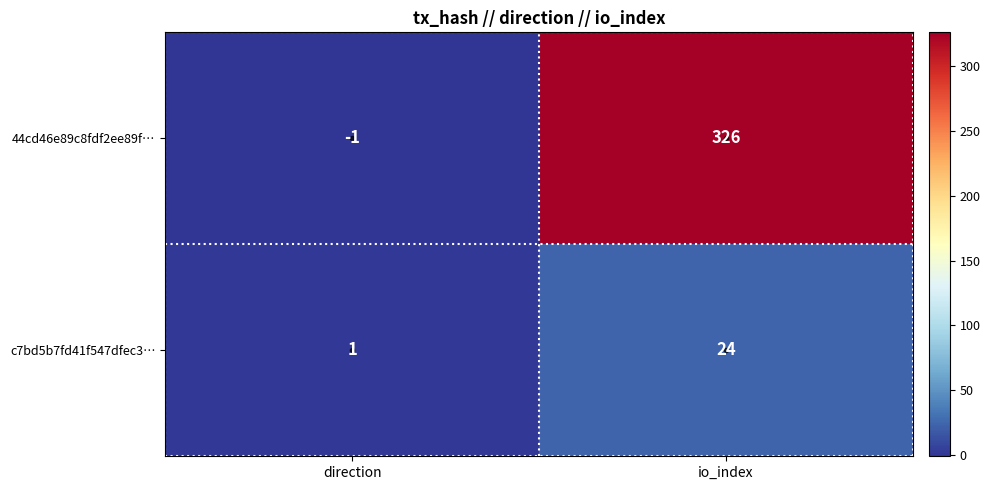

At direction, list the series in order from largest to smallest.

c7bd5b7fd41f547dfec3…, 44cd46e89c8fdf2ee89f…